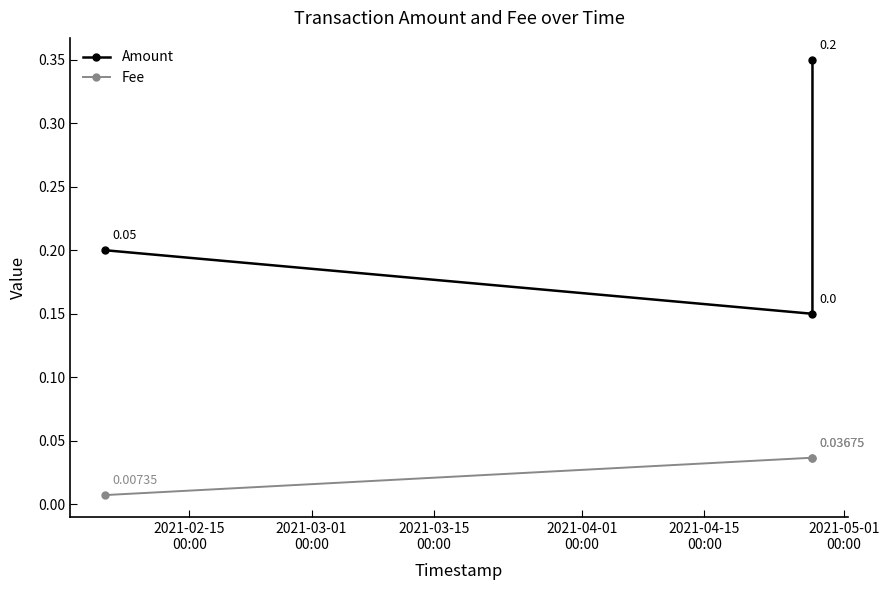

Rank the series by their average value, from lowest to highest.

Fee, Amount